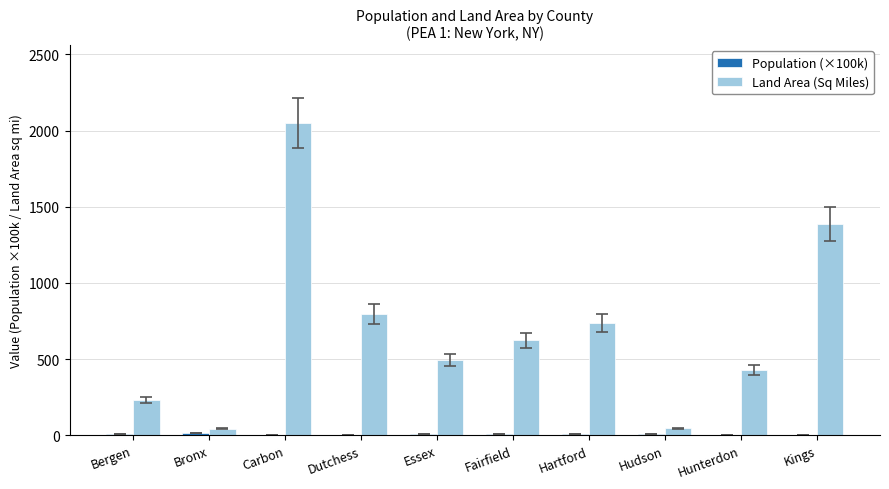

The value of Land Area (Sq Miles) at Dutchess is 248.9. True or false?

False